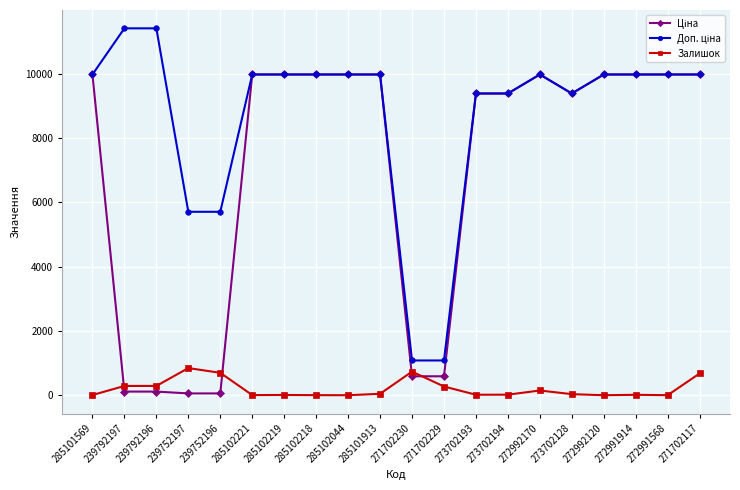

Does the chart display data point markers on the line(s)?

Yes